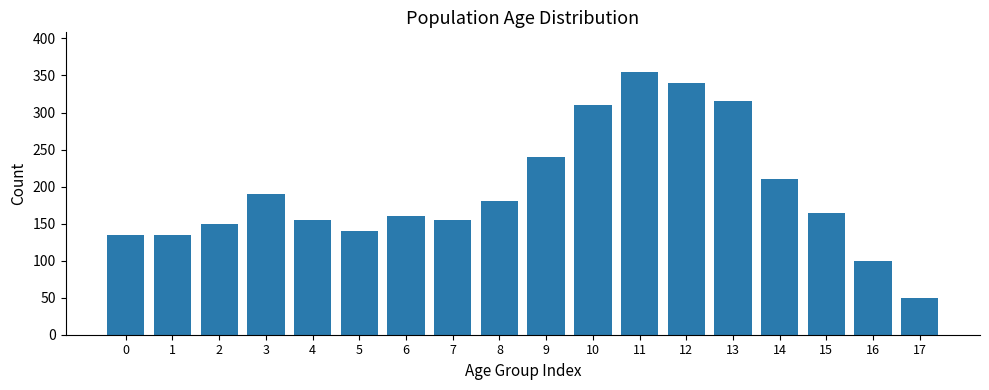

How many data points are less than 165?

9